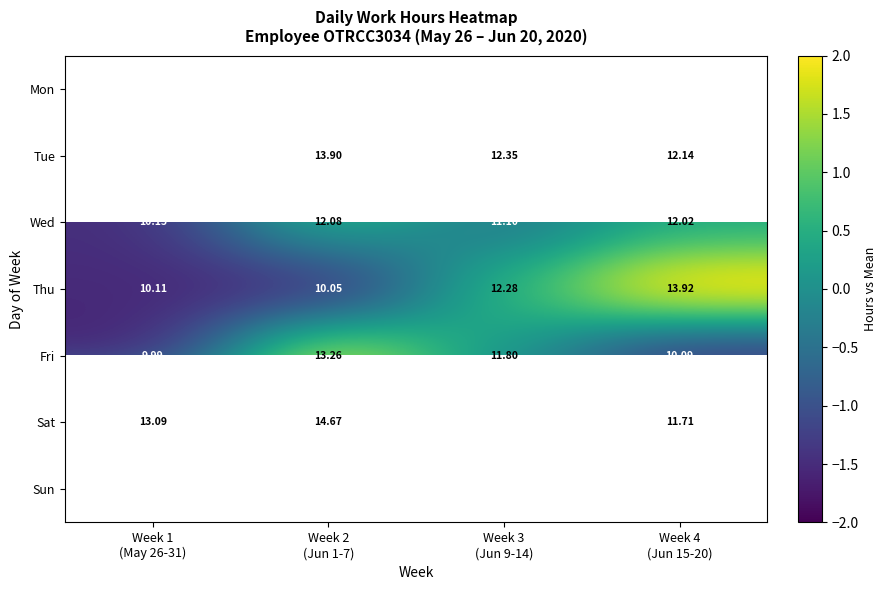

Is it true that Sat equals 1.5 at Week 1 (May 26-31)?

True